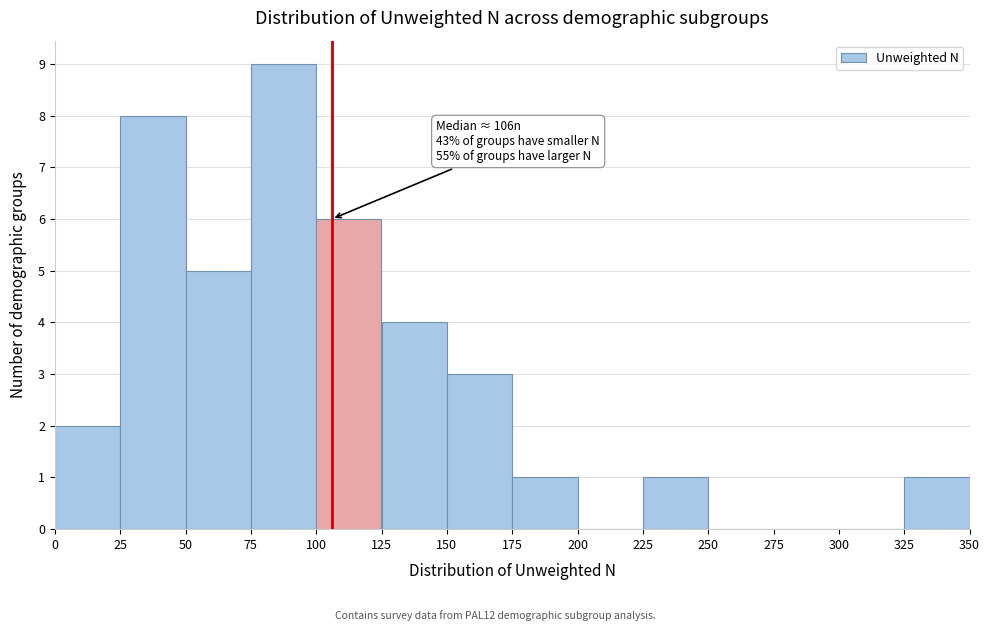

Which range on the x-axis has the tallest bar?

75 to 100